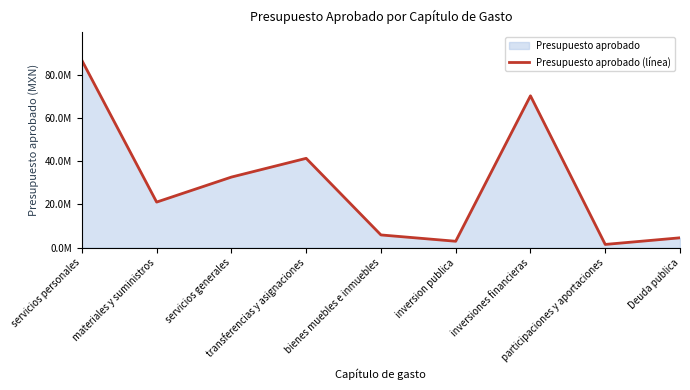

Reading left to right, list all the values displayed in this chart.

86743458.2	21098961.4	32679272.0	41362000.0	5886100.0	2955813.3	70319210.4	1485000.0	4554560.0